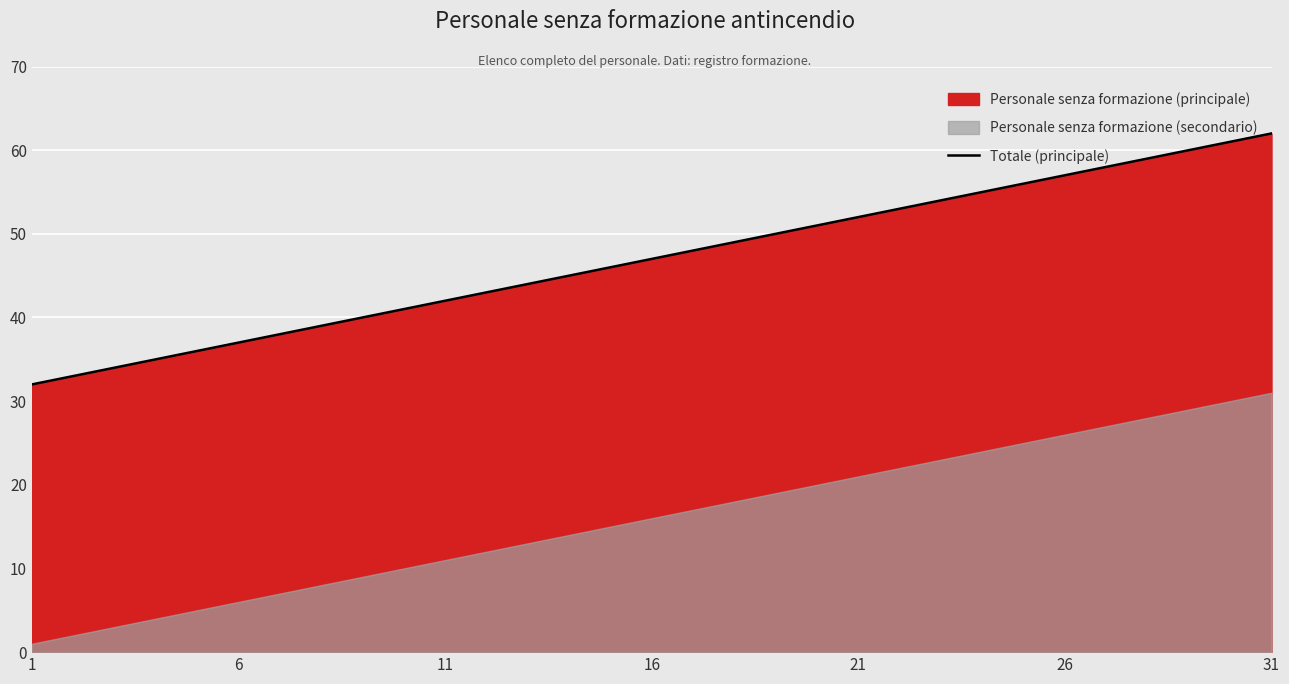

True or false: Totale (principale) has a value of 47 at 16.

True